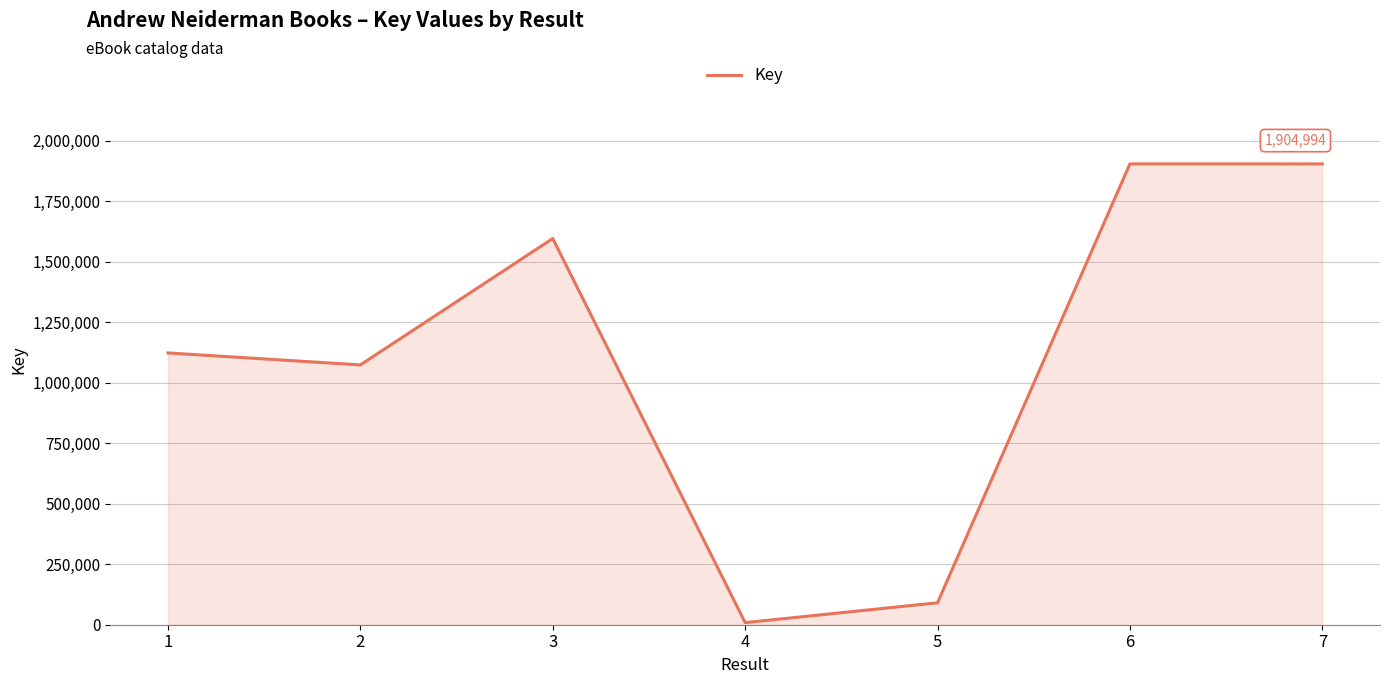

The value at 2 is 565973. True or false?

False